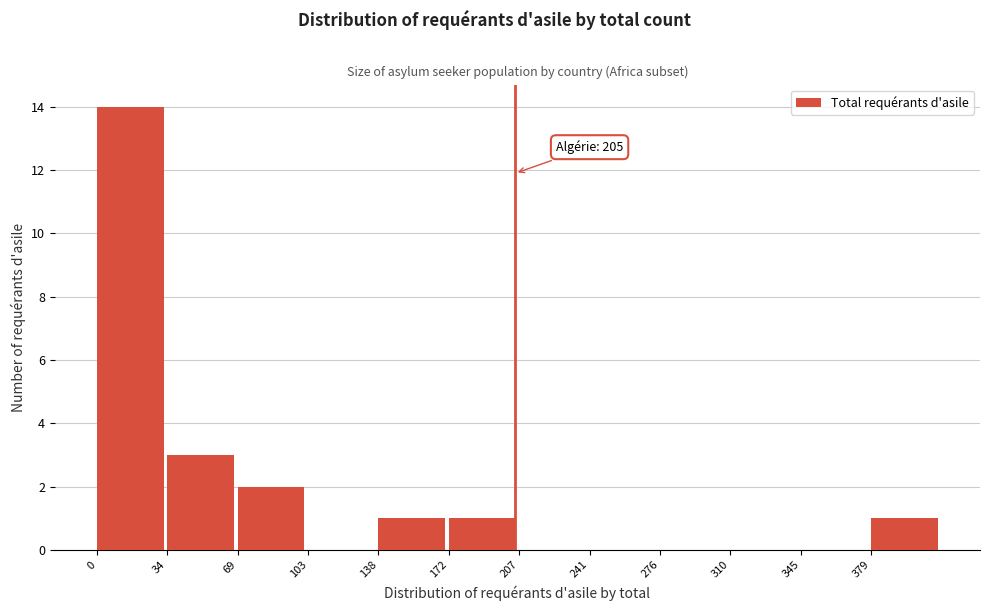

Over which range of the x-axis is the bar tallest?

0.0 to 34.5